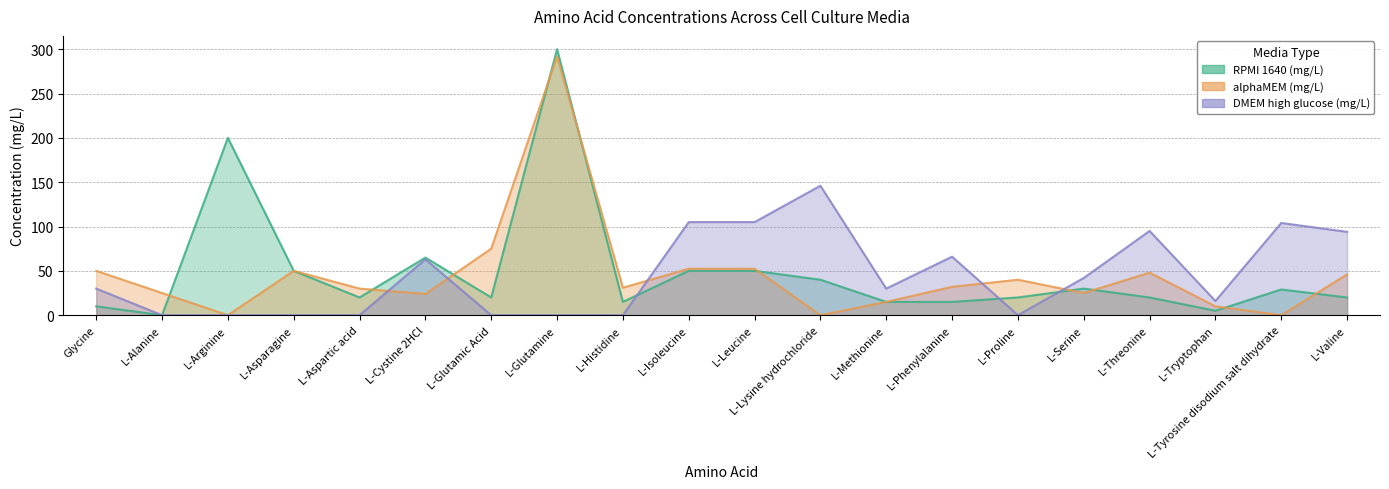

Which series has the largest total across all categories?

RPMI 1640 (mg/L)